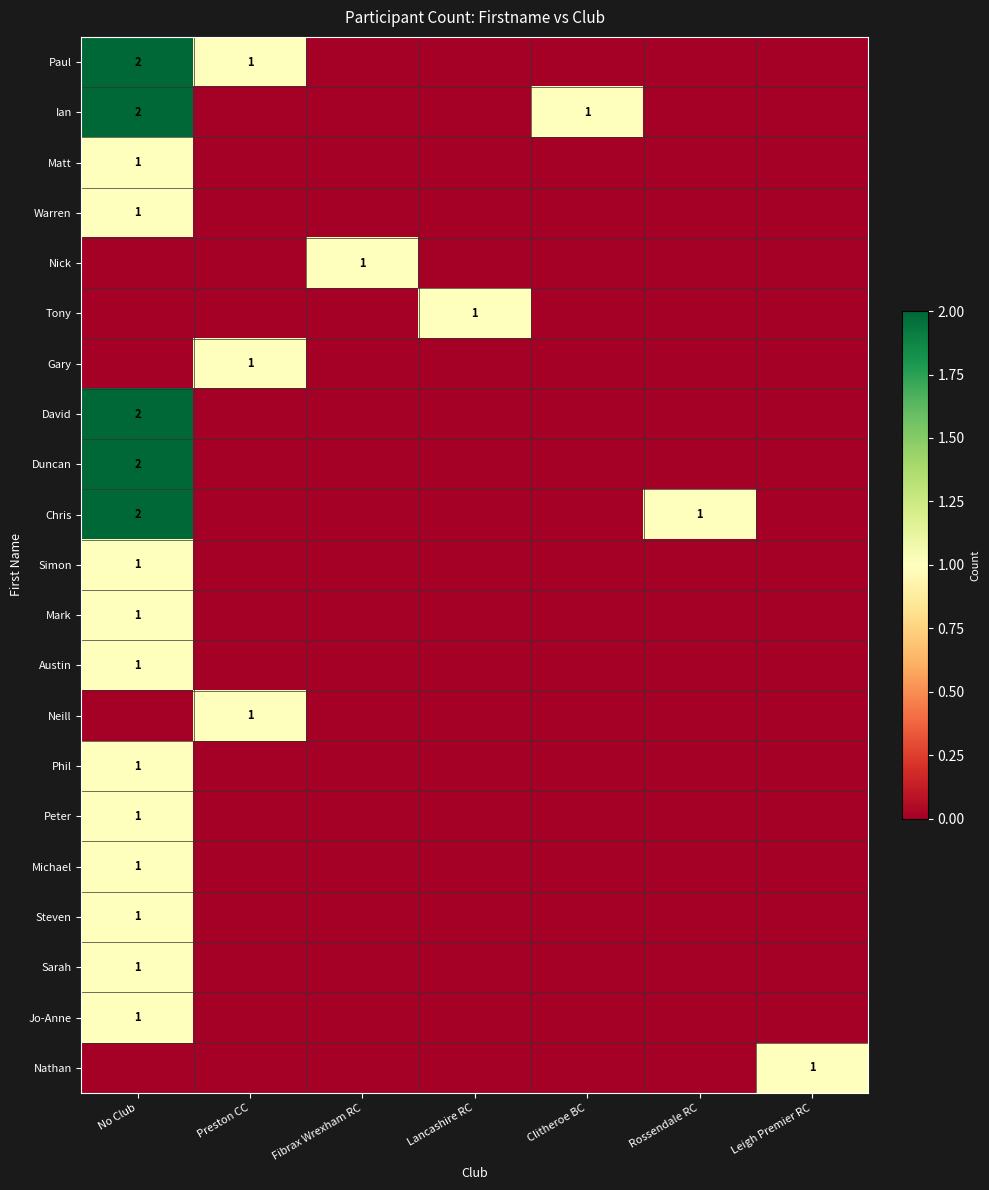

Between Clitheroe BC and Rossendale RC, which series saw the biggest shift?

row_1